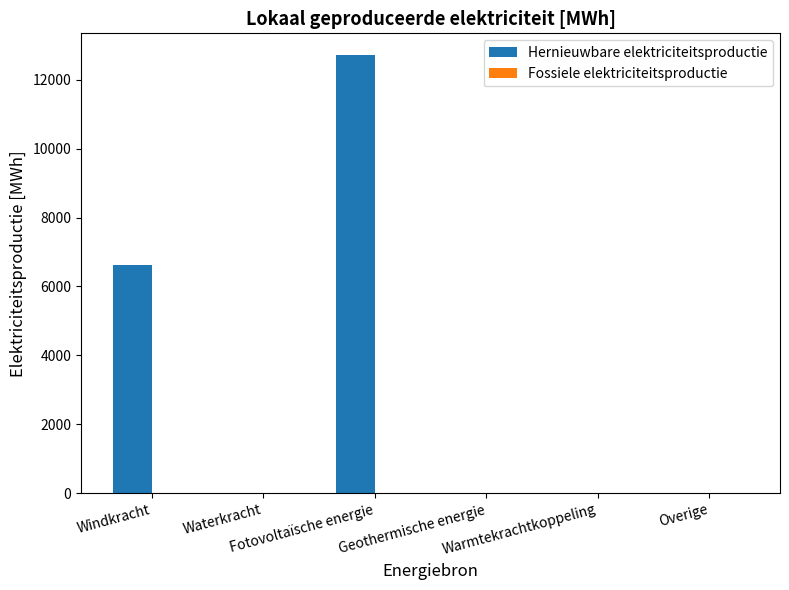

What is the maximum value shown in the chart?

12708.1